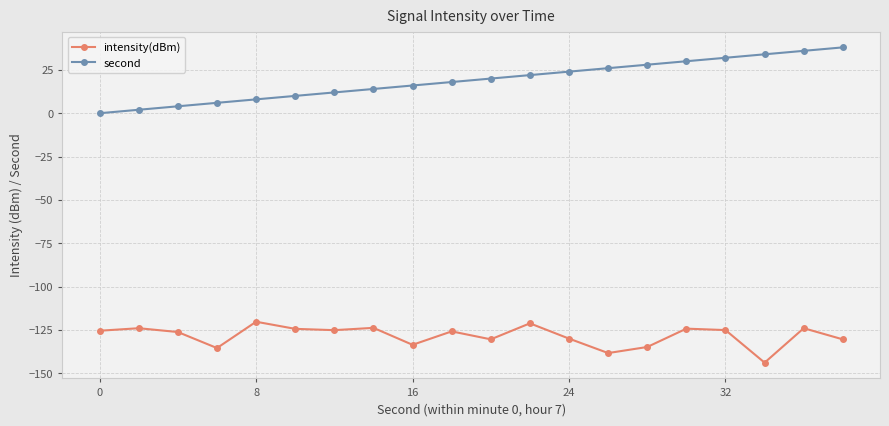

Which series has the largest total across all categories?

second